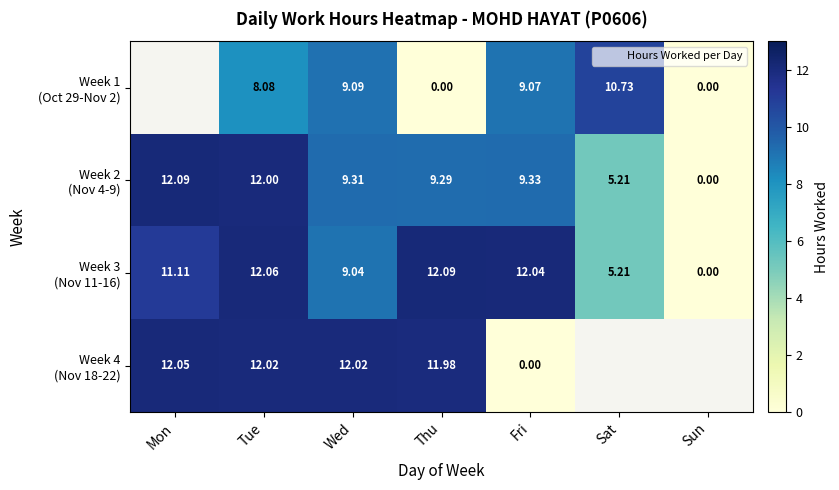

How many distinct data groups are displayed?

4